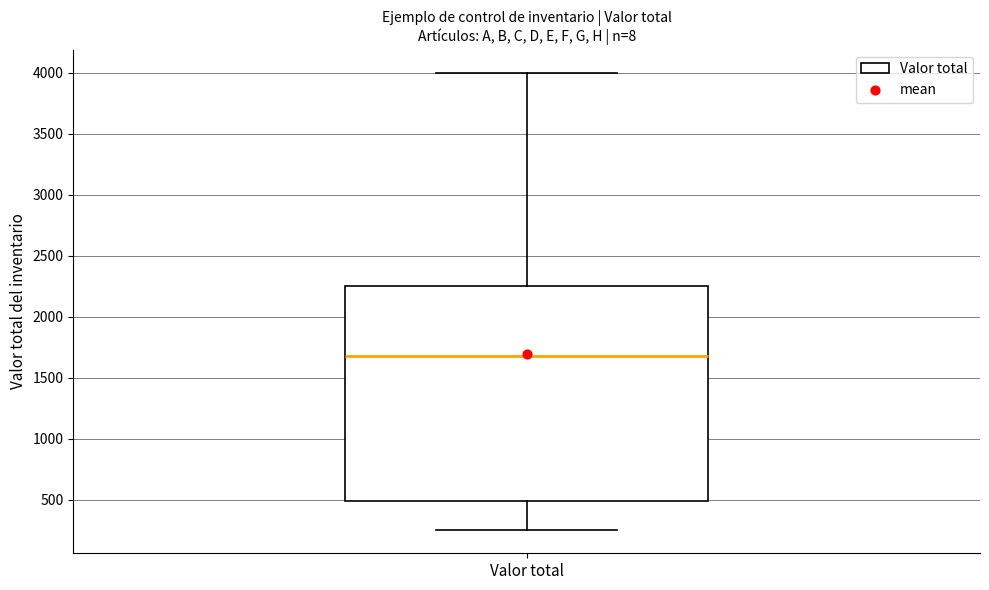

Transcribe this box plot: give where the median line is, the range the box spans, and where the two whiskers end, as read against the y-axis. The values are not printed on the chart, so give them approximately, as read against the axis.

median 1700, box 500 to 2250, whiskers 250 to 4000